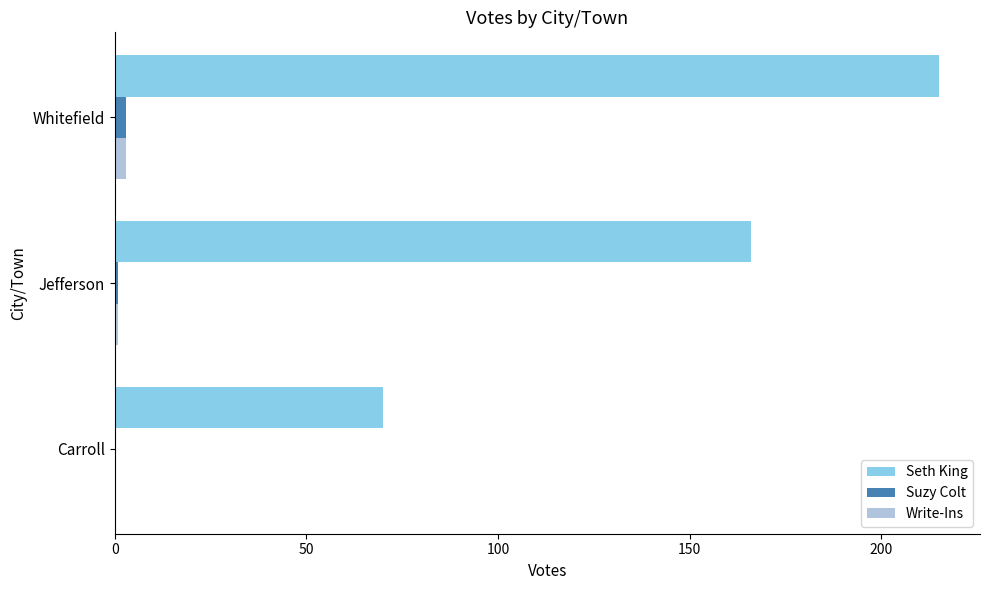

Between Carroll and Jefferson, which series saw the biggest shift?

Seth King